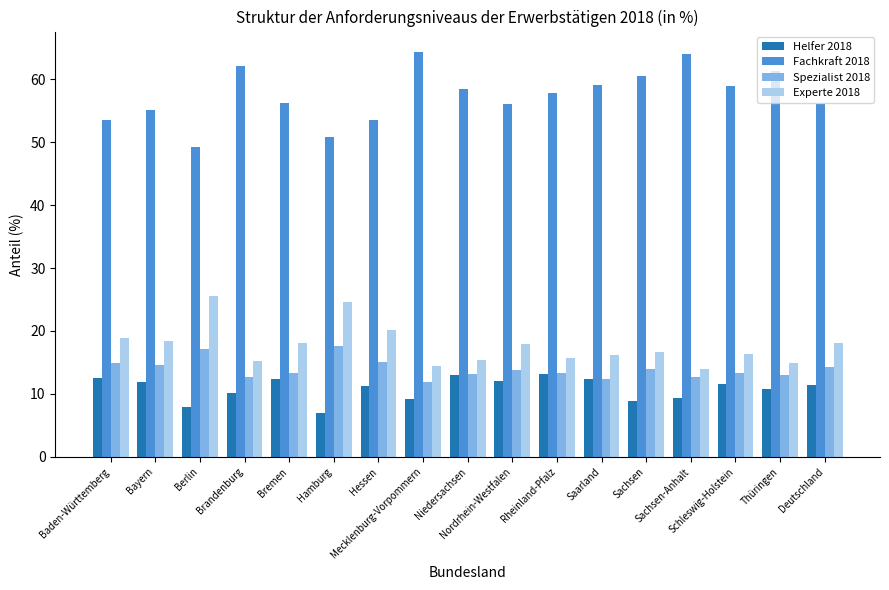

Is the value of Spezialist 2018 at Berlin greater than the value of Helfer 2018 at Mecklenburg-Vorpommern?

Yes